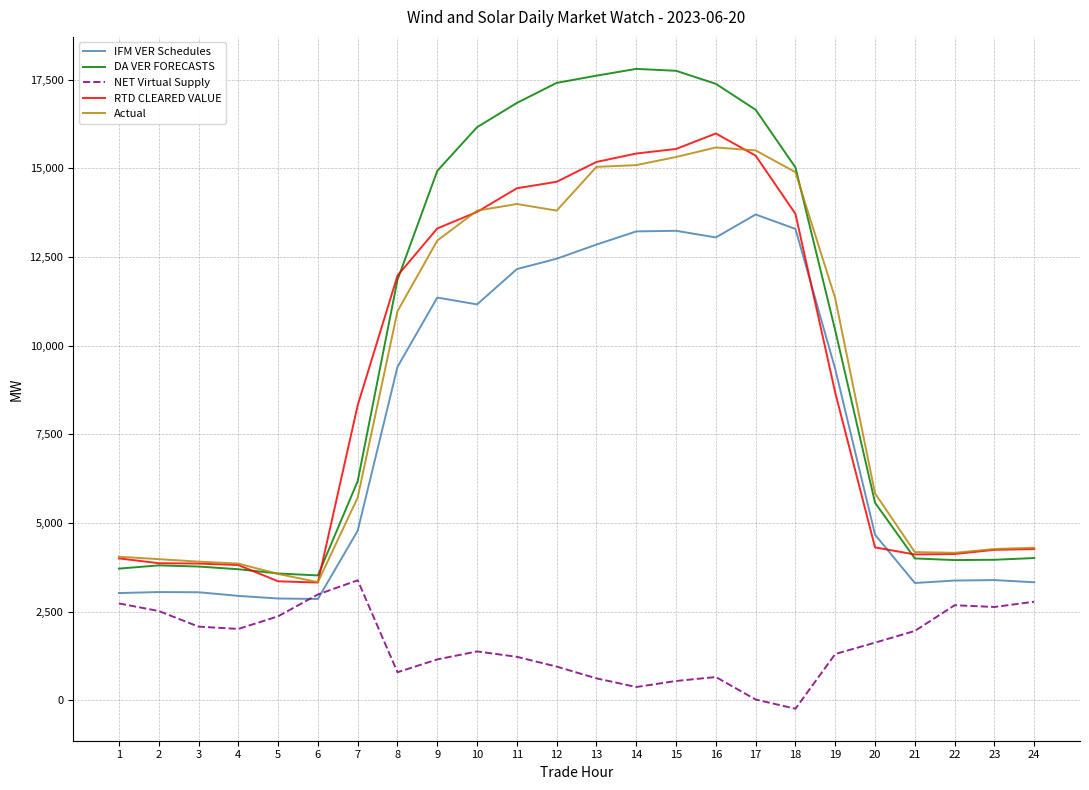

True or false: NET Virtual Supply and DA VER FORECASTS intersect in this chart.

False